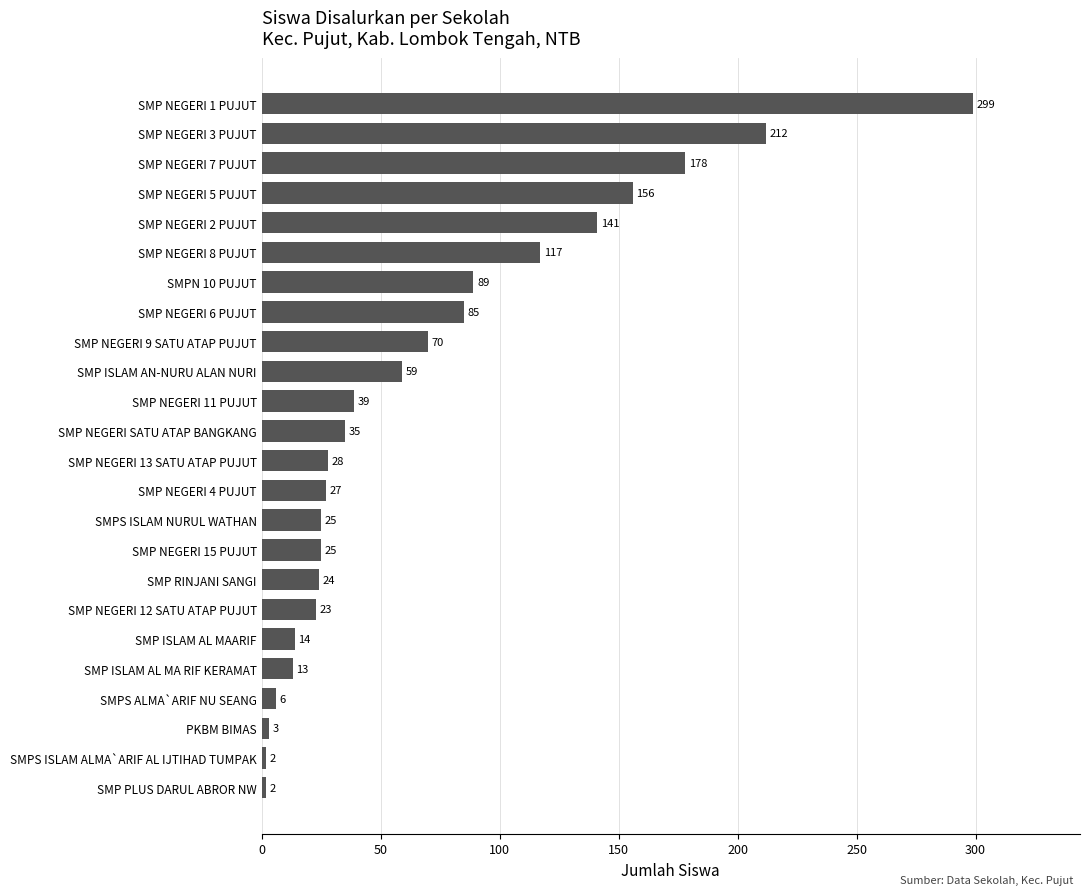

What is the change in value from SMP NEGERI 13 SATU ATAP PUJUT to SMP NEGERI 1 PUJUT?

+271